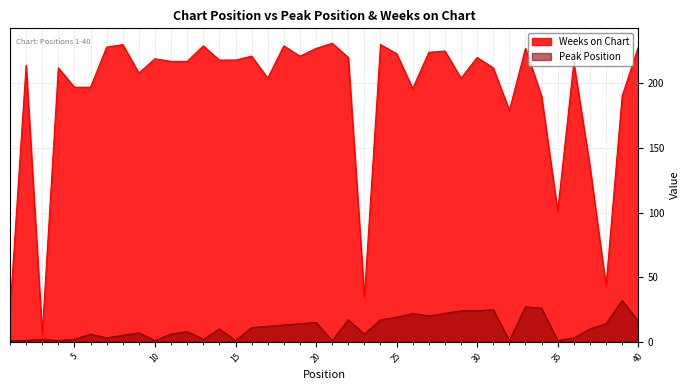

What is the value of the Weeks on Chart point at the 5th from the left?

197